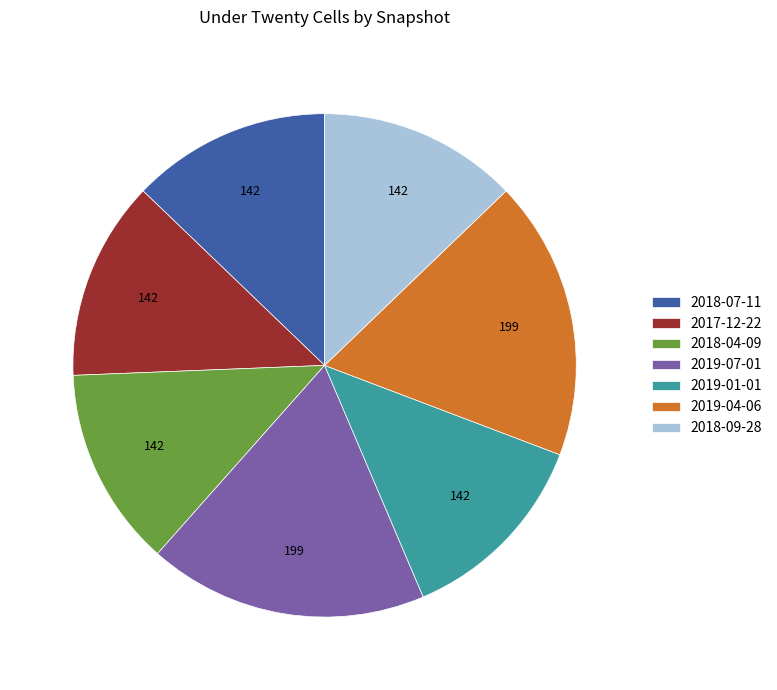

Count the number of slices in the pie.

7